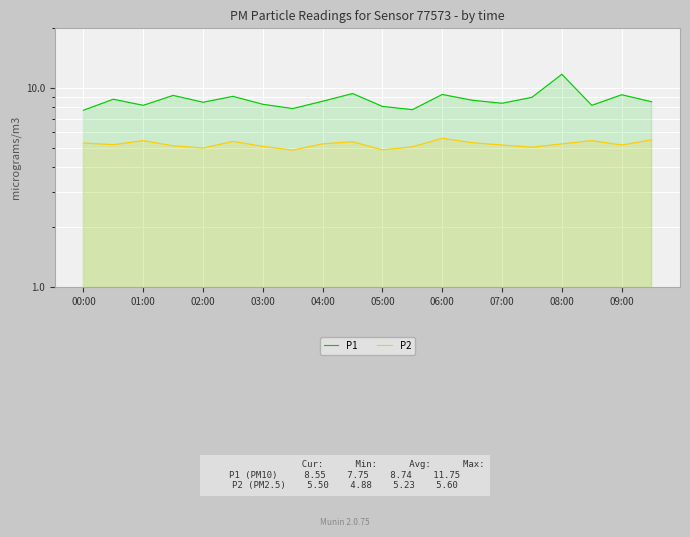

True or false: P2 and P1 intersect in this chart.

False